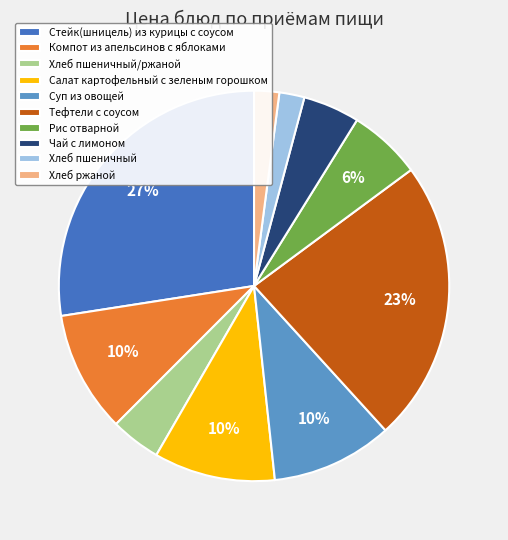

To the nearest percent, what percentage of the pie is Чай с лимоном?

5%